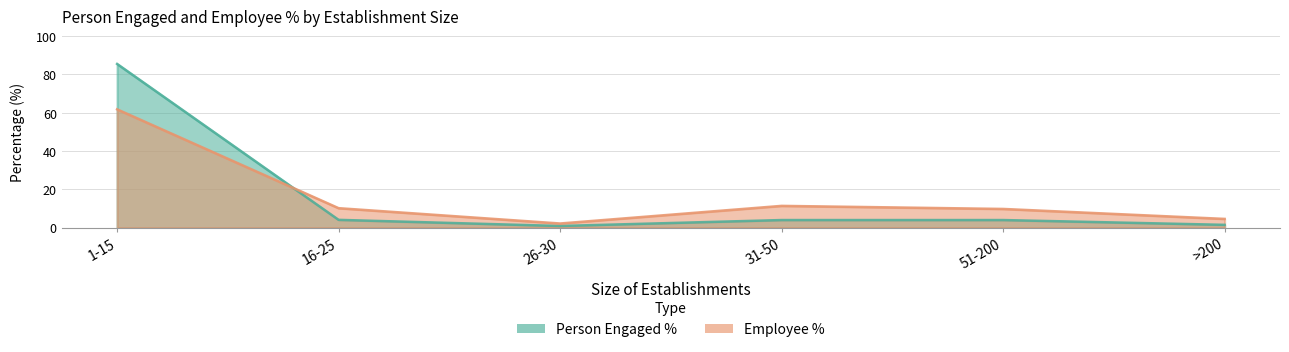

What is the sum of all Employee % values?

100.0